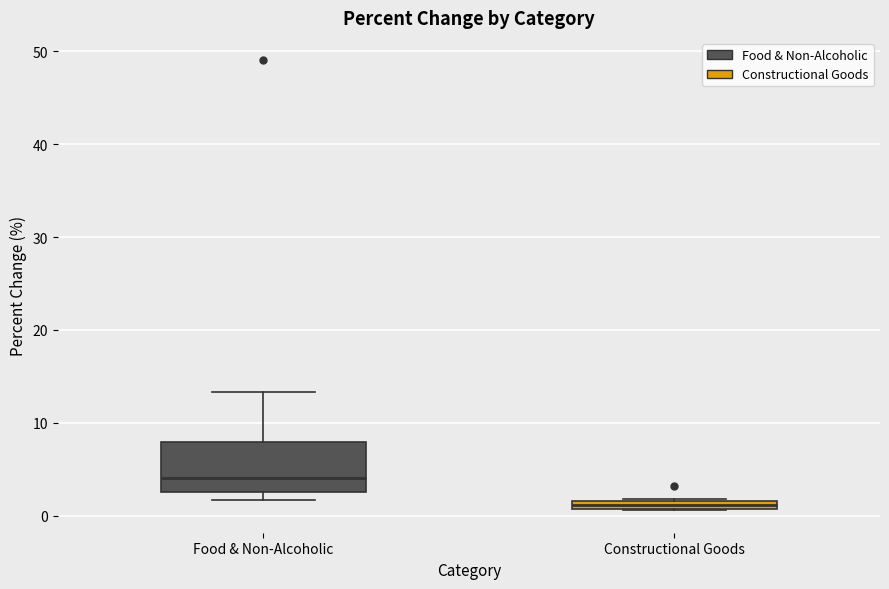

Where does the upper whisker of the box for Food & Non-Alcoholic end on the y-axis? The values are not printed on the chart, so give them approximately, as read against the axis.

13